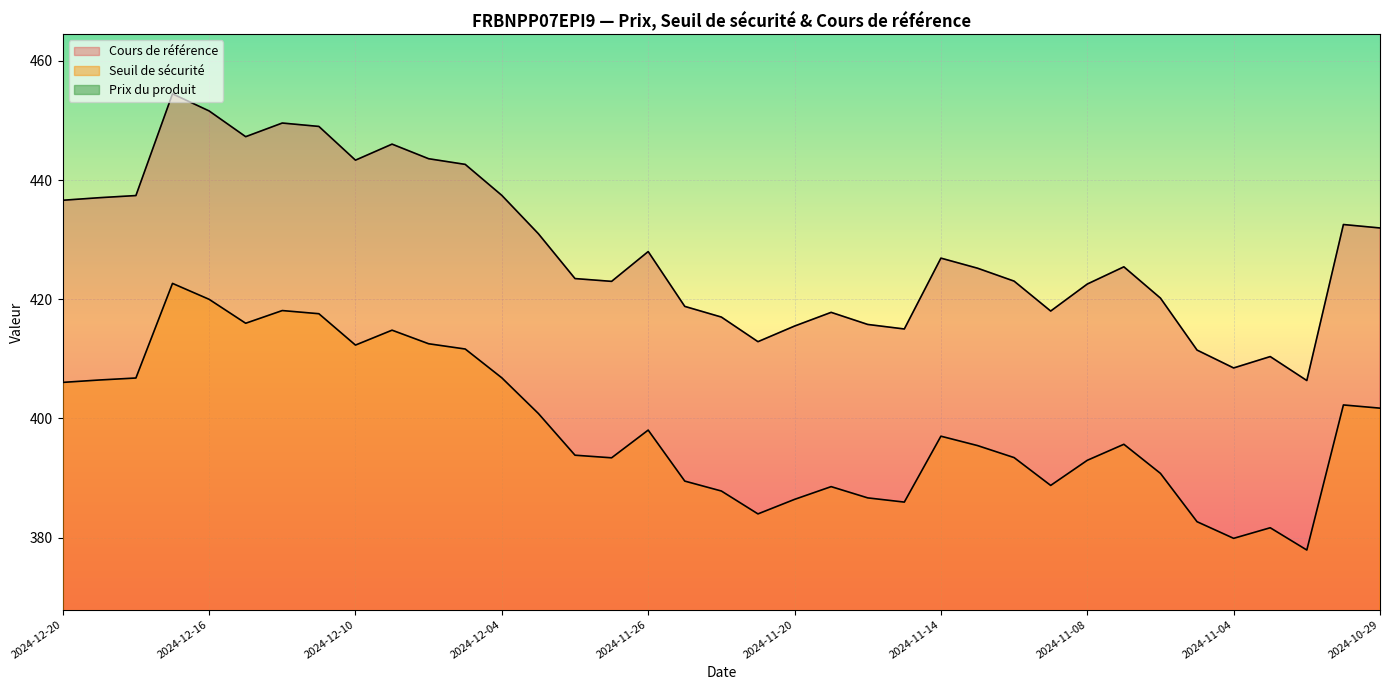

Which series has the largest total across all categories?

Cours de référence